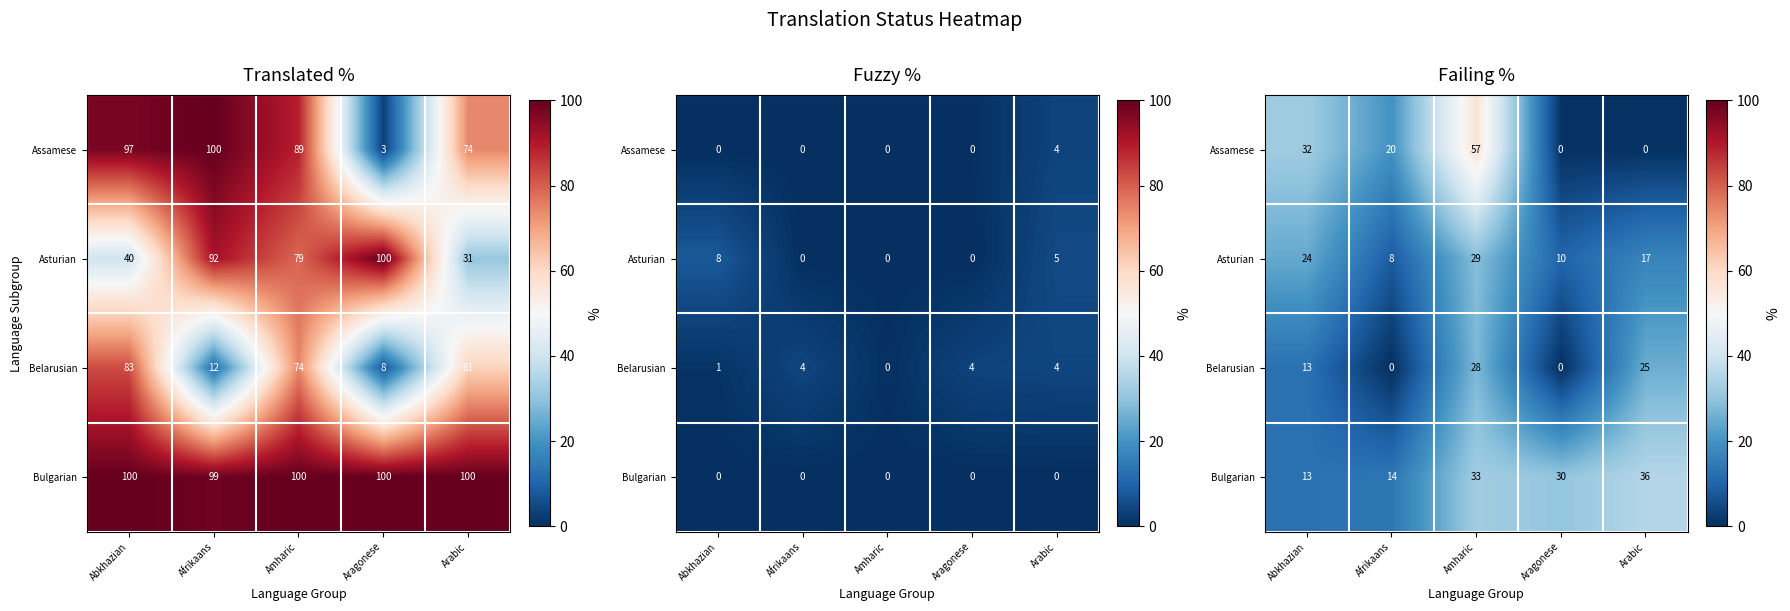

Between Amharic and Aragonese, which series saw the biggest shift?

Assamese